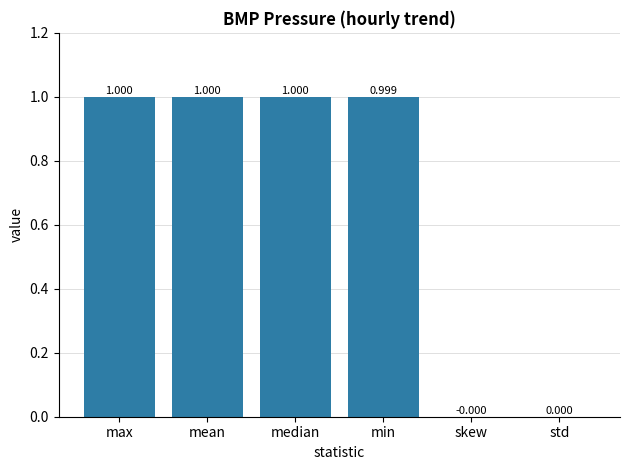

Which has a higher value, max or std?

max